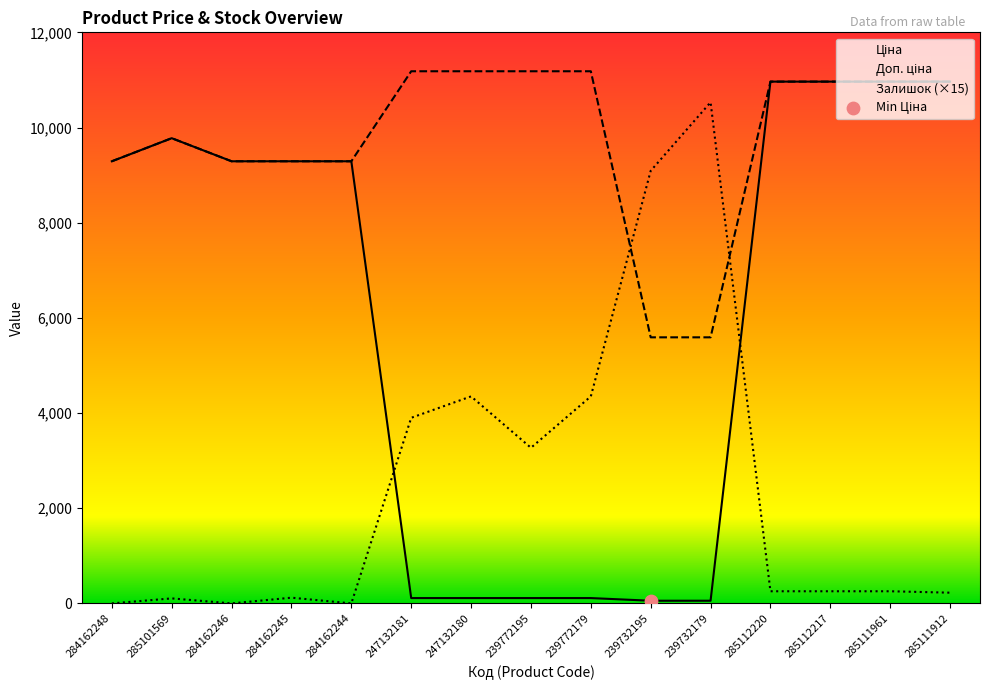

What is the maximum value shown in the chart?

11182.0